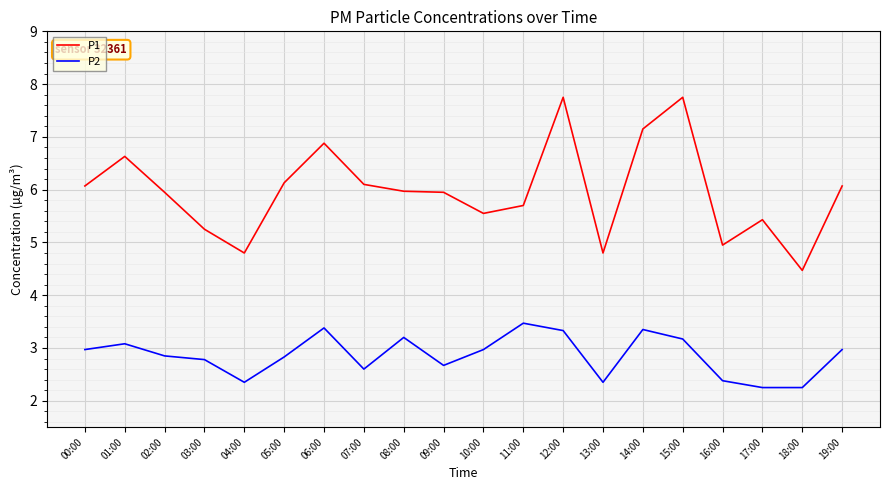

Is this an area chart (filled region under the line)?

No